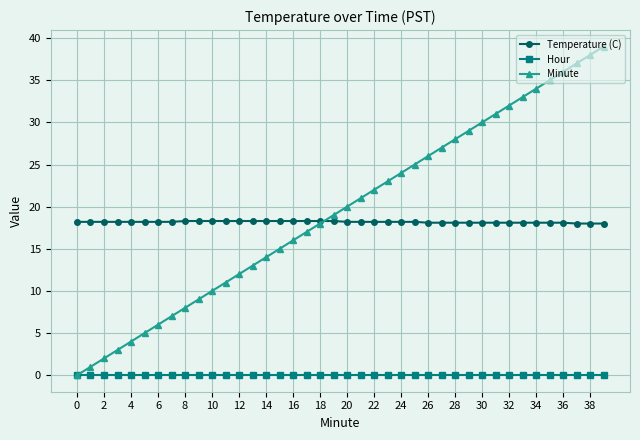

What is the highest value of the Temperature (C) series?

18.3